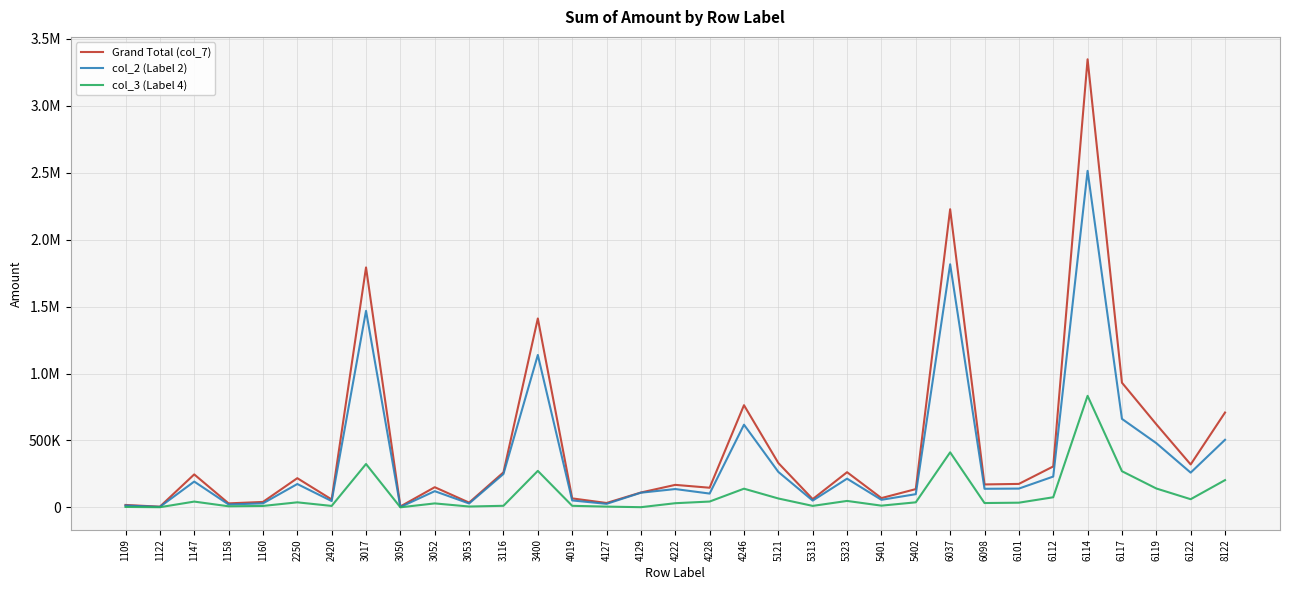

True or false: col_2 (Label 2) has more than 2 points higher than both neighbors.

True